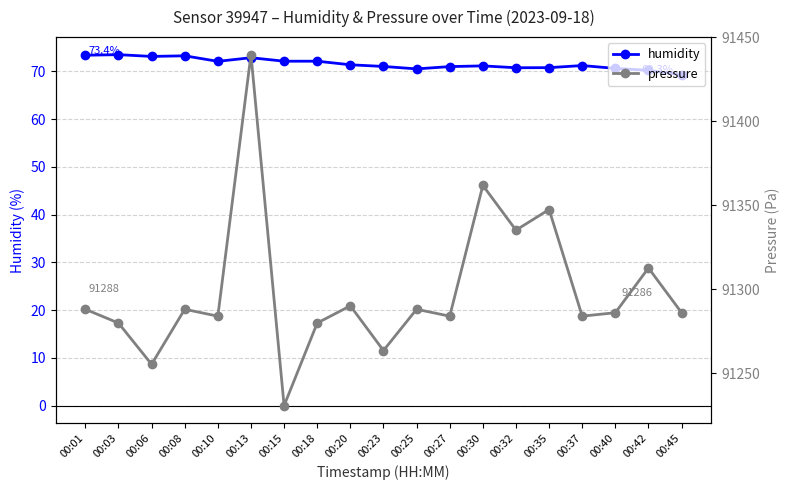

What is the difference between the second highest and second lowest values in the pressure series?

106.5